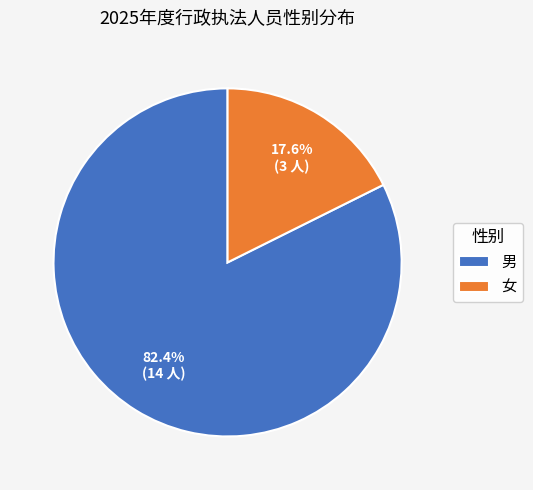

To the nearest percent, what is the difference between the 女 and 男 slice percentages?

65%